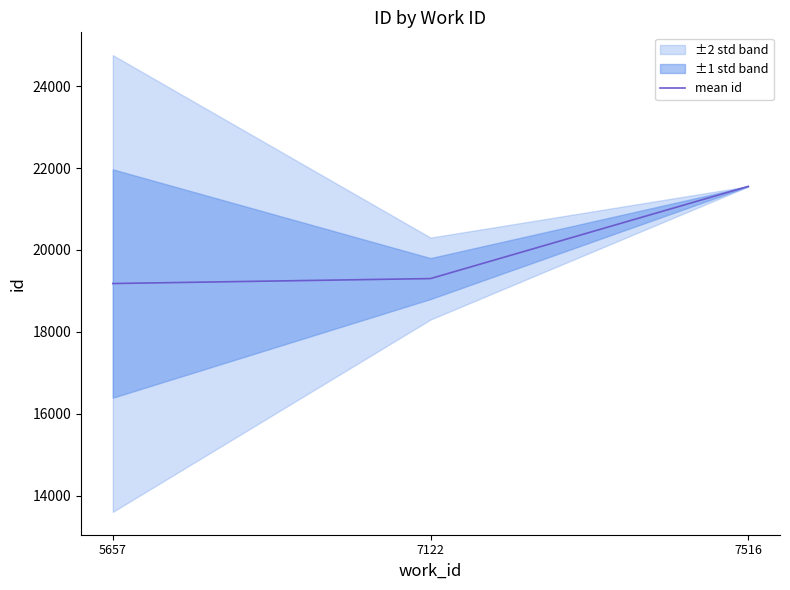

What is the difference between the values at 5657 and 7122?

121.0